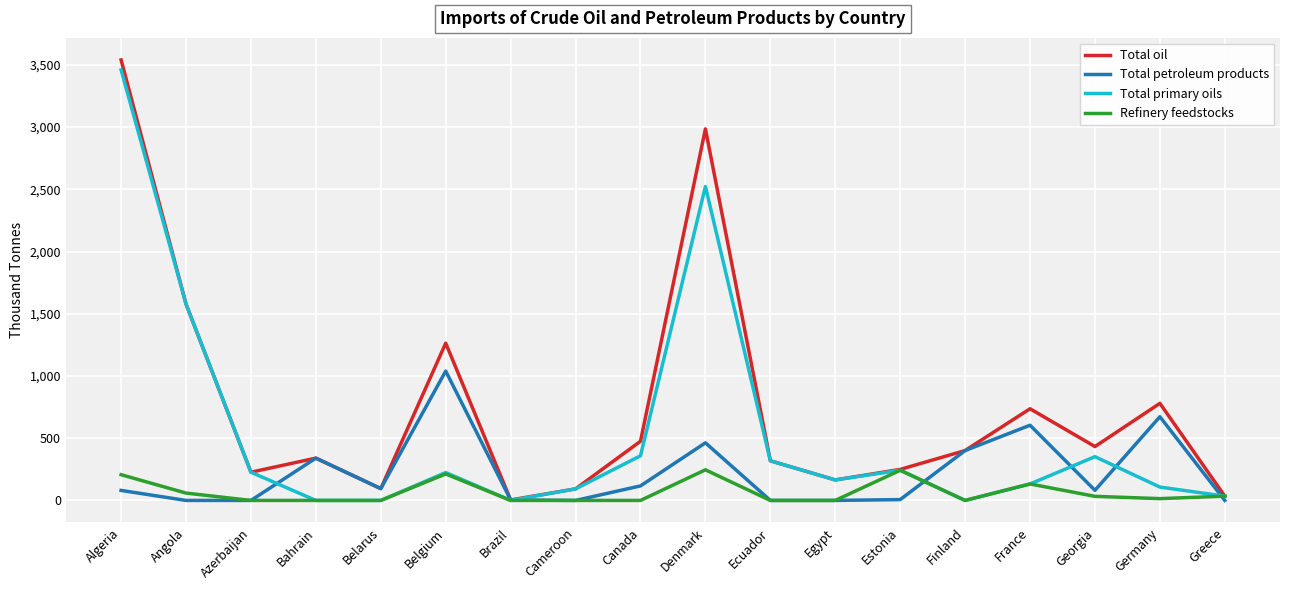

Which label corresponds to the largest value in the chart?

Algeria